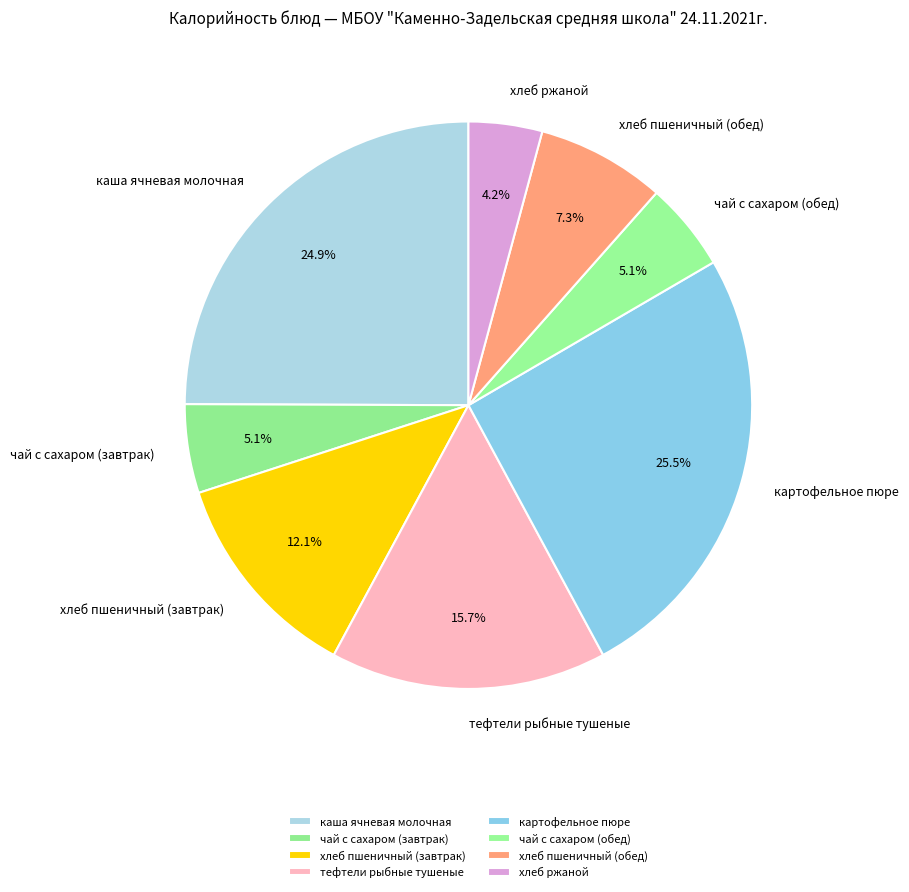

Which has a higher value, картофельное пюре or чай с сахаром (обед)?

картофельное пюре